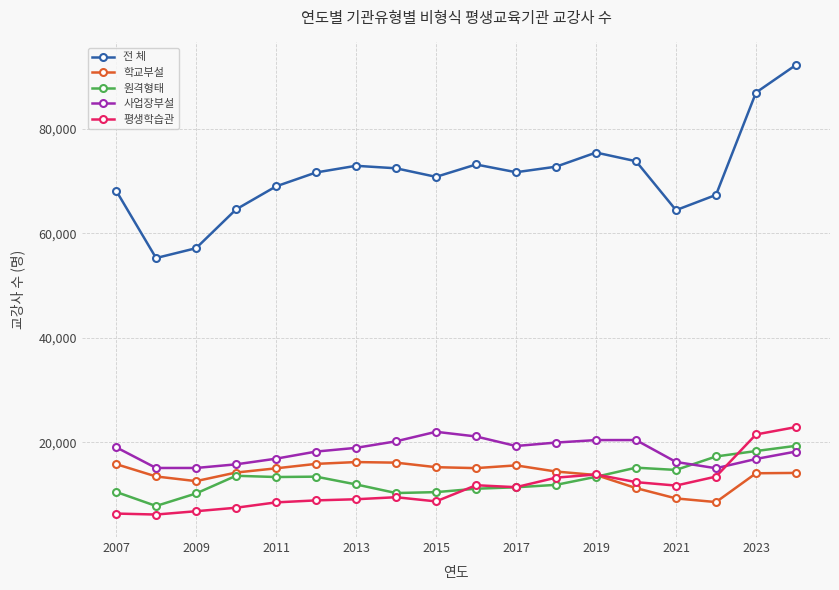

What are all the series names shown in the legend?

전 체, 학교부설, 원격형태, 사업장부설, 평생학습관